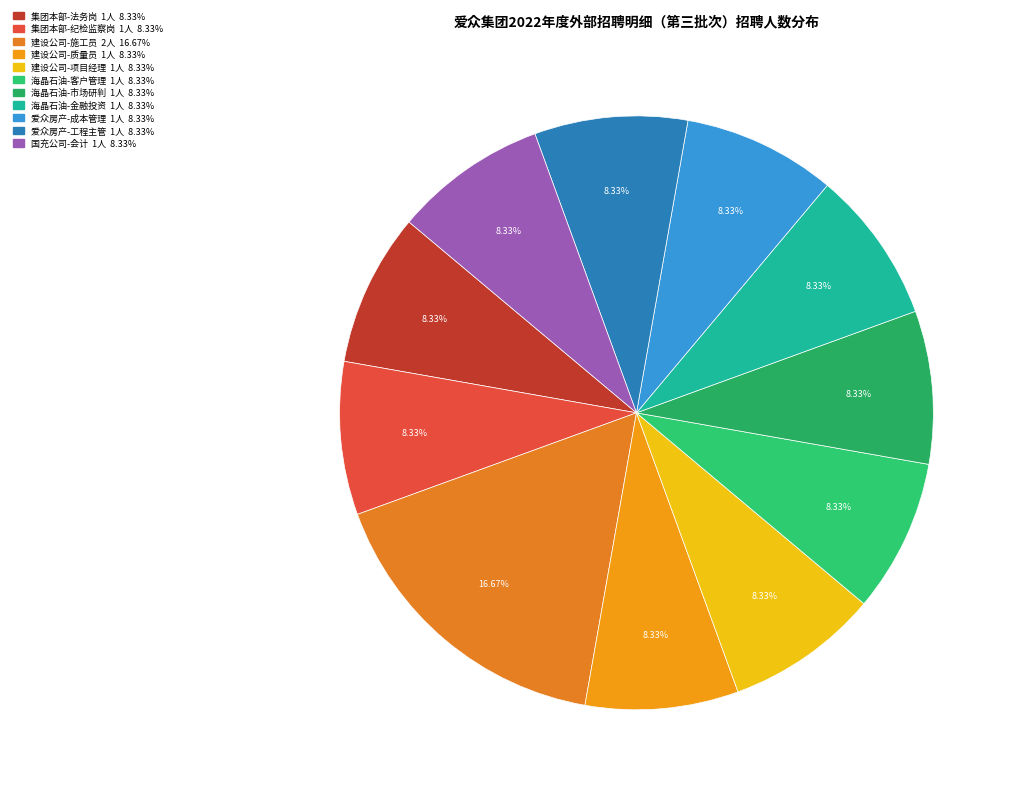

Is there any slice that represents more than half of the pie?

No